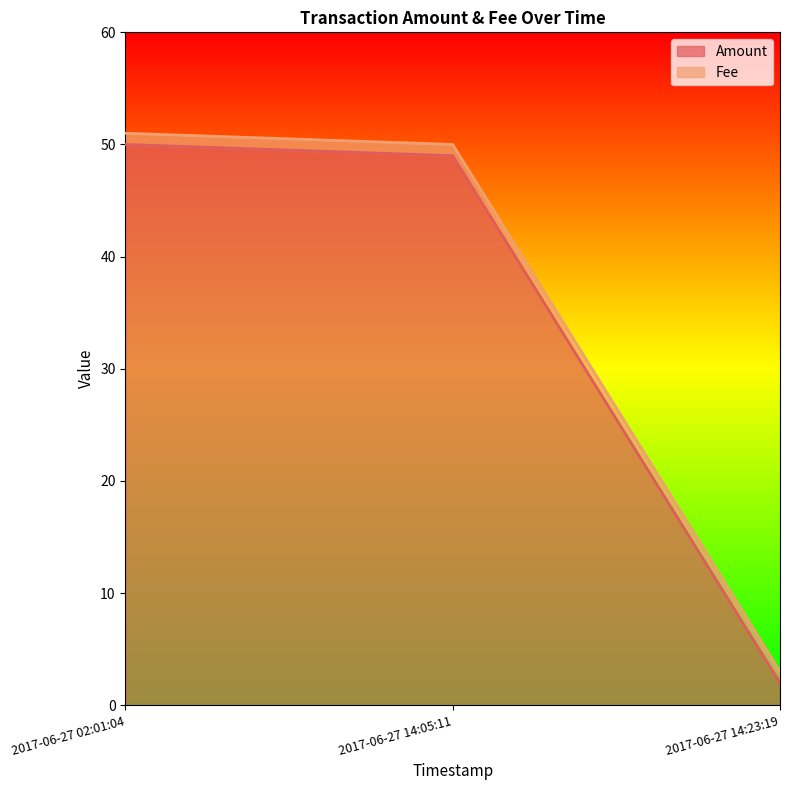

What is the difference between the maximum and minimum values?

48